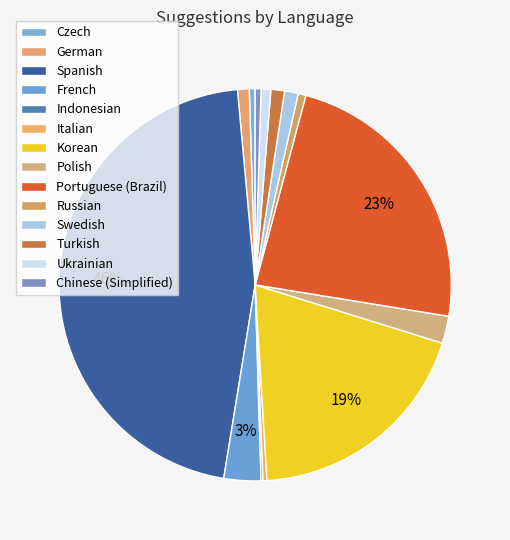

The Indonesian slice represents 0% of the pie. True or false?

True